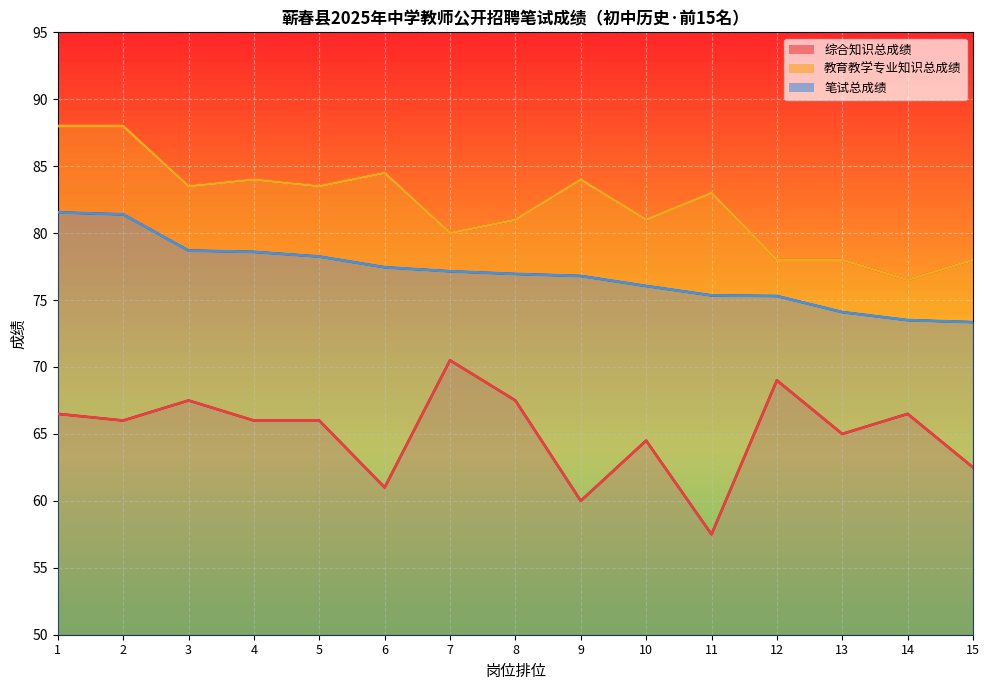

Between 5 and 14, which series saw the biggest shift?

教育教学专业知识总成绩 (线)